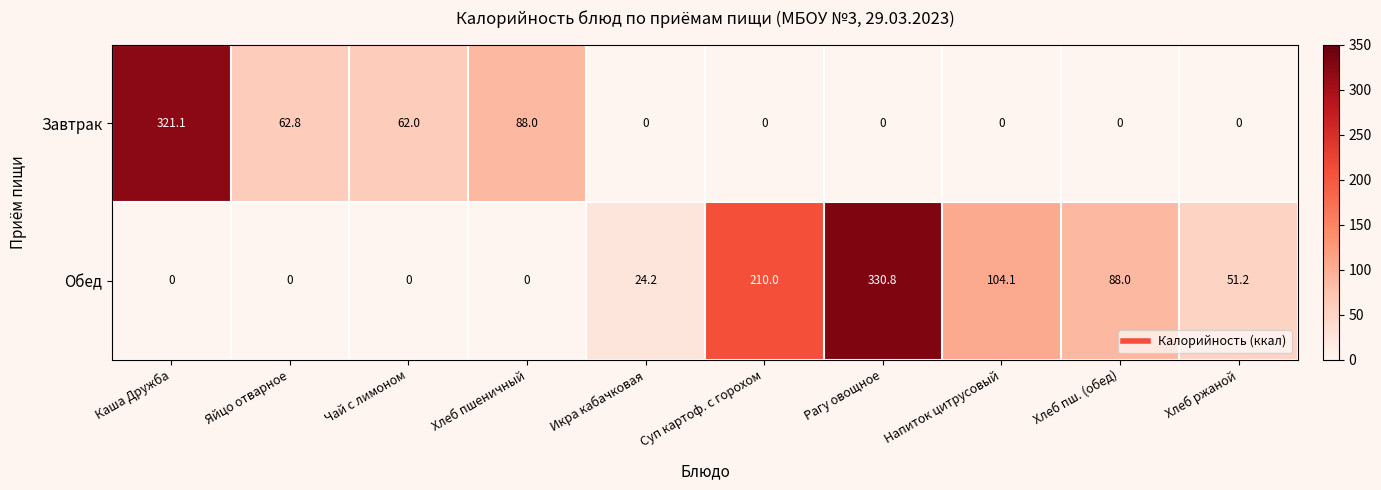

Between Хлеб пшеничный and Суп картоф. с горохом, which series saw the biggest shift?

Обед